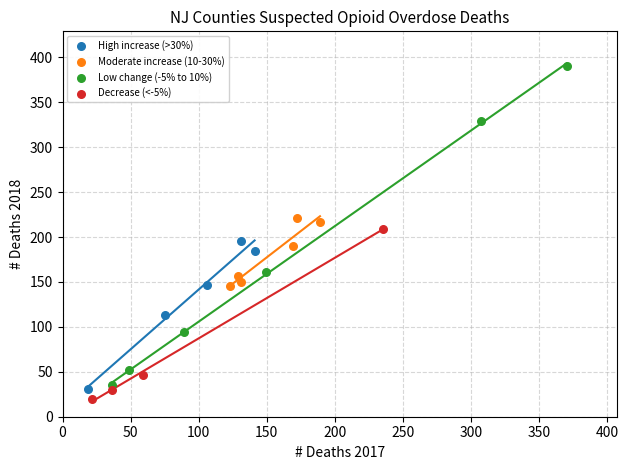

Which series has the widest spread of Y values?

Low change (-5% to 10%)